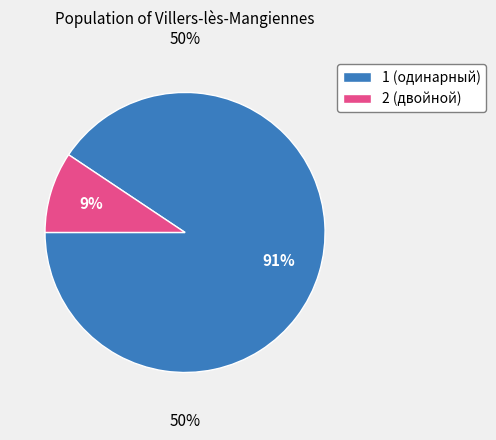

To the nearest percent, what is the difference between the largest and smallest slice percentages?

81%